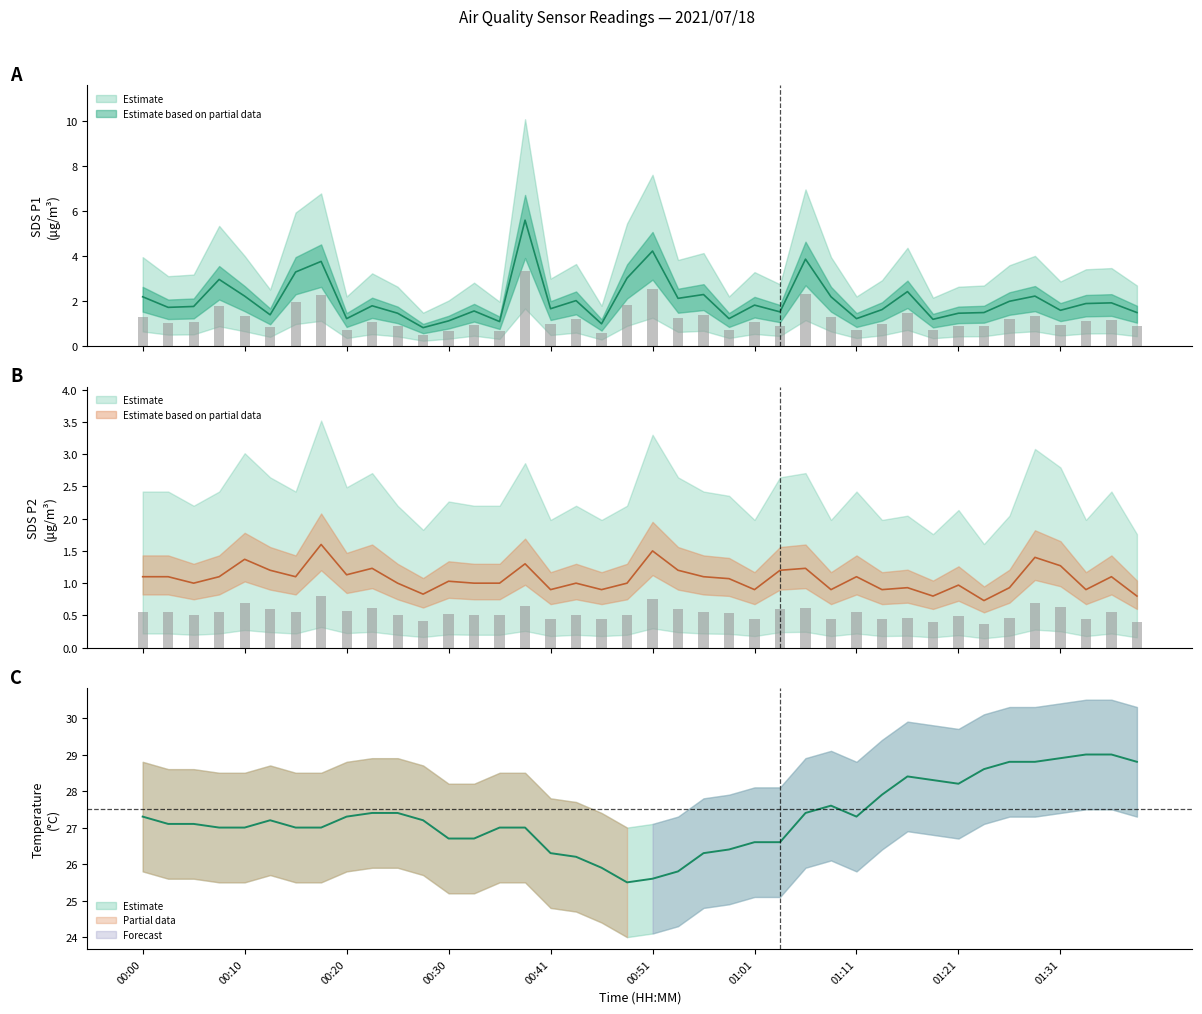

What is the difference between the second highest and second lowest values in the SDS_P2 series?

0.7